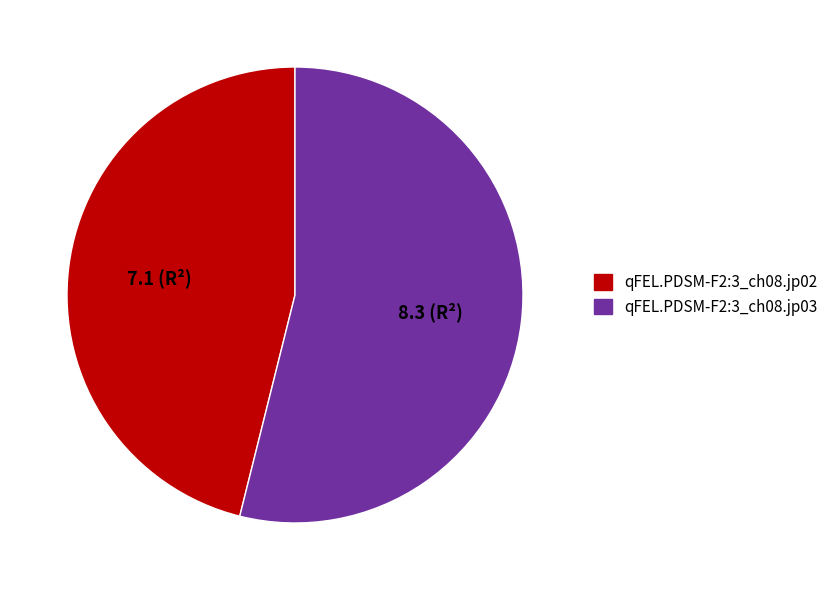

Do qFEL.PDSM-F2:3_ch08.jp03 and qFEL.PDSM-F2:3_ch08.jp02 together represent more than half of the pie?

Yes